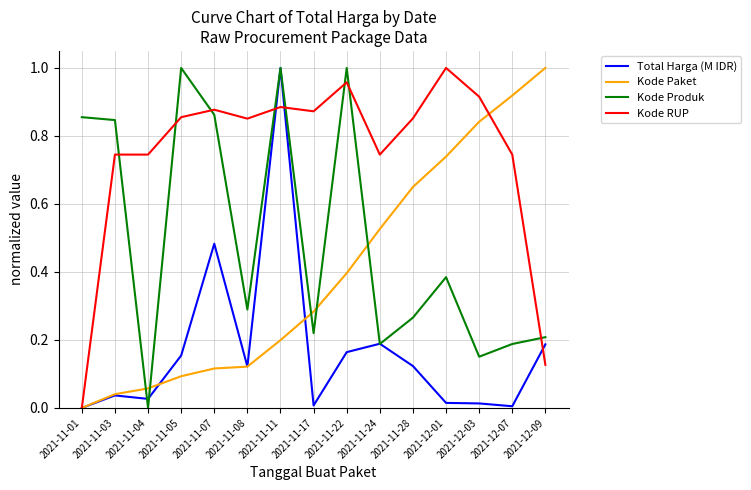

Does the chart display data point markers on the line(s)?

No